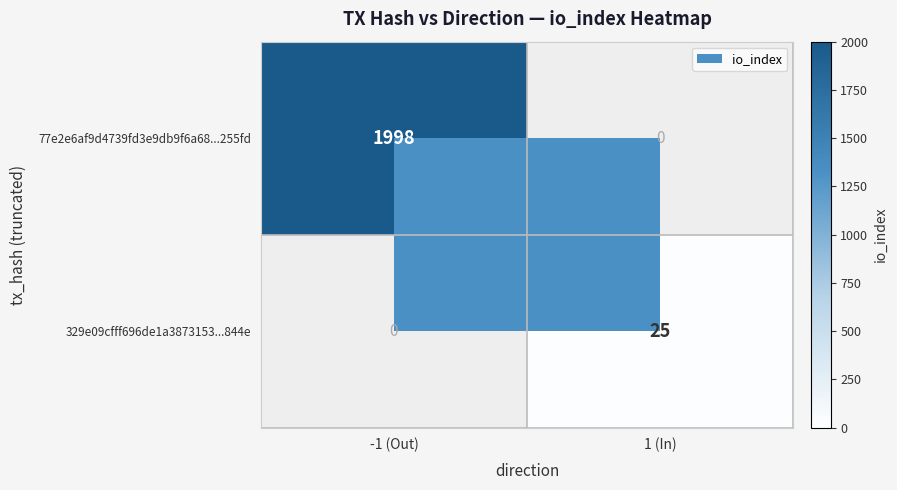

At 1 (In), list the series in order from smallest to largest.

77e2e6af9d4739fd3e9db9f6a68...255fd, 329e09cfff696de1a3873153...844e